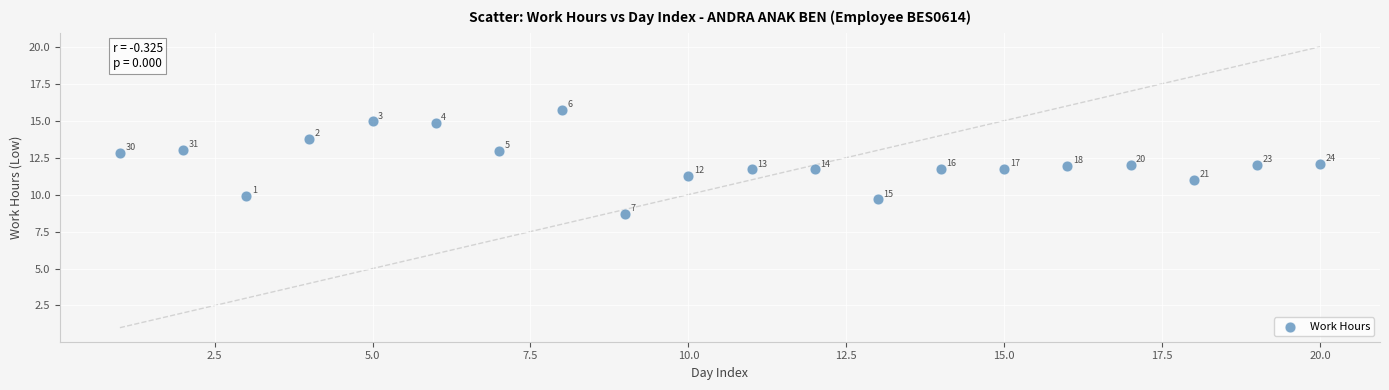

What Y value in the scatter plot is closest to 12?

12.0